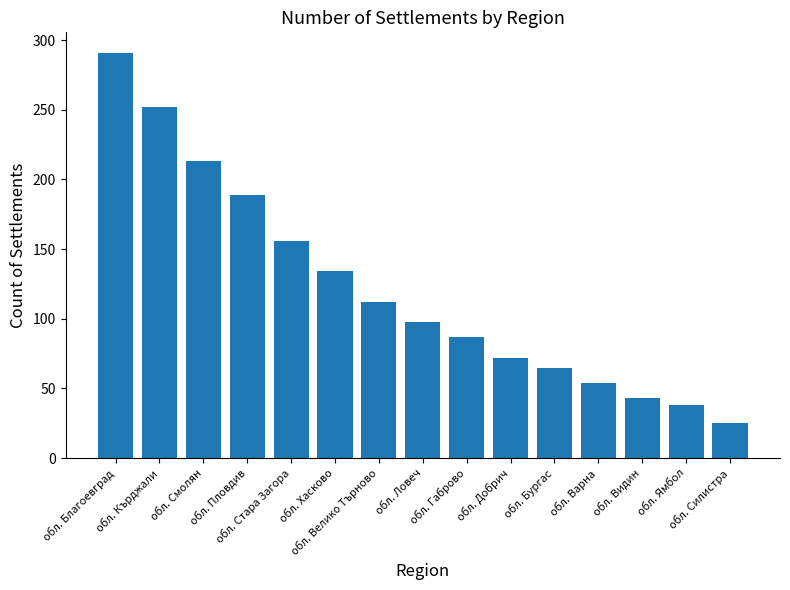

Reading right to left, transcribe all the data shown in this chart.

обл. Силистра=25	обл. Ямбол=38	обл. Видин=43	обл. Варна=54	обл. Бургас=65	обл. Добрич=72	обл. Габрово=87	обл. Ловеч=98	обл. Велико Търново=112	обл. Хасково=134	обл. Стара Загора=156	обл. Пловдив=189	обл. Смолян=213	обл. Кърджали=252	обл. Благоевград=291